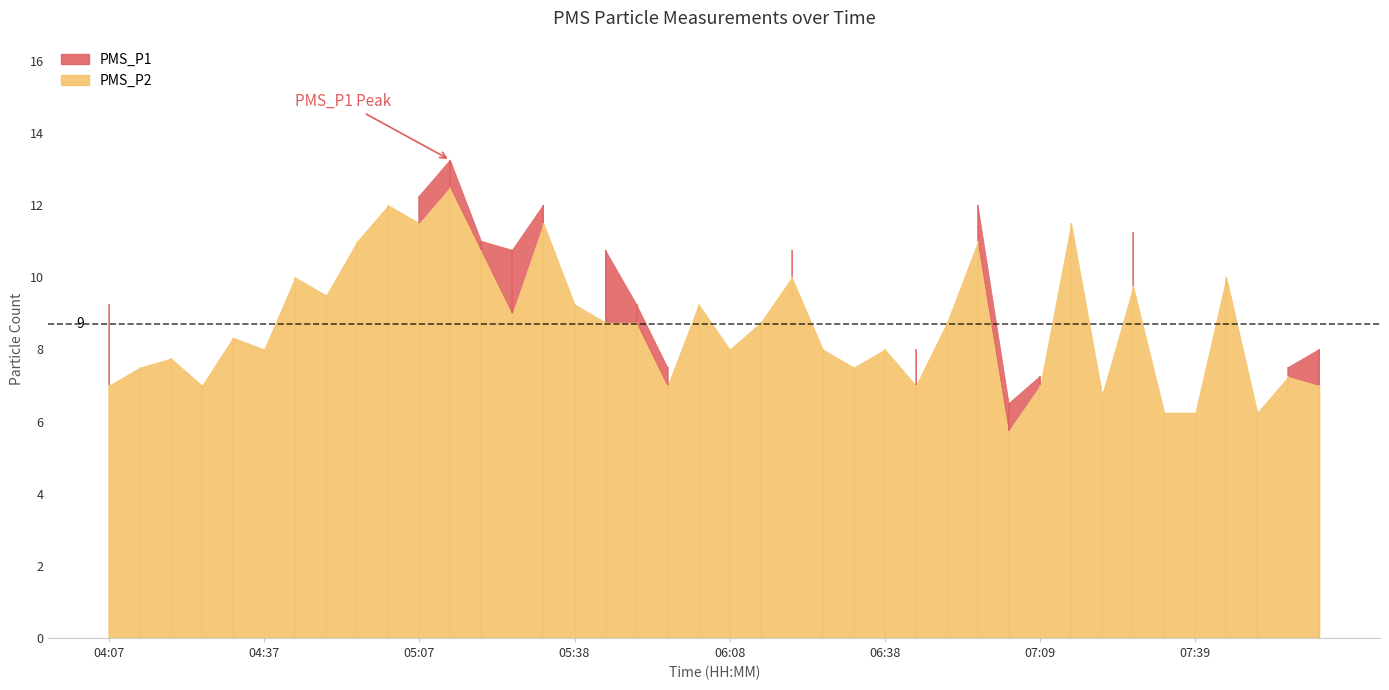

True or false: PMS_P1 and PMS_P2 intersect in this chart.

False